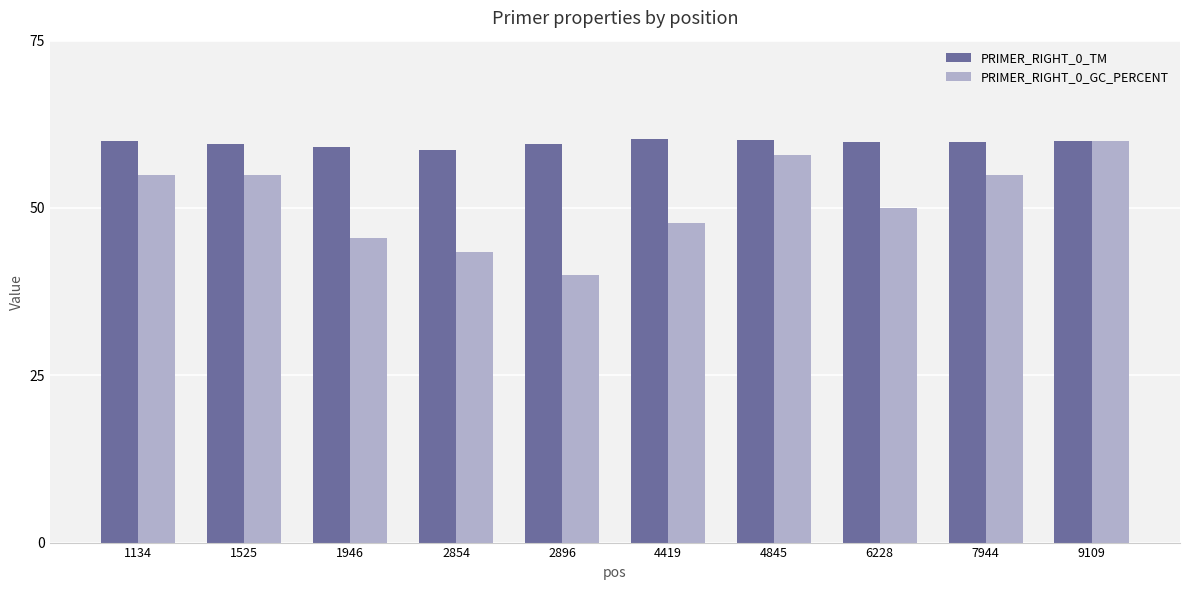

Rank the series by their average value, from highest to lowest.

PRIMER_RIGHT_0_TM, PRIMER_RIGHT_0_GC_PERCENT